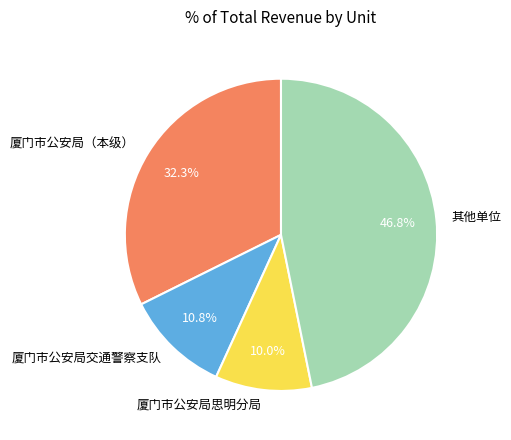

What portion of the pie excludes 厦门市公安局思明分局?

90.0%